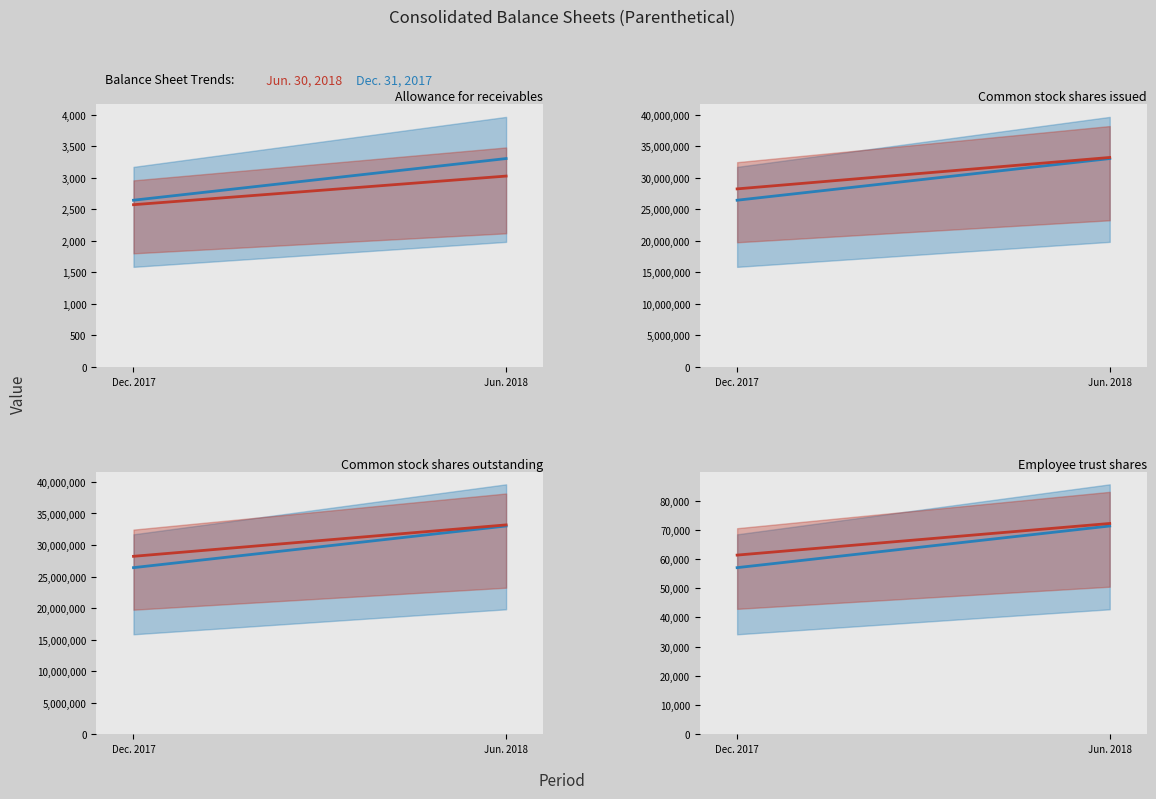

Is the value of Jun. 30, 2018 at Jun. 2018 greater than the value of Dec. 31, 2017 at Jun. 2018?

Yes